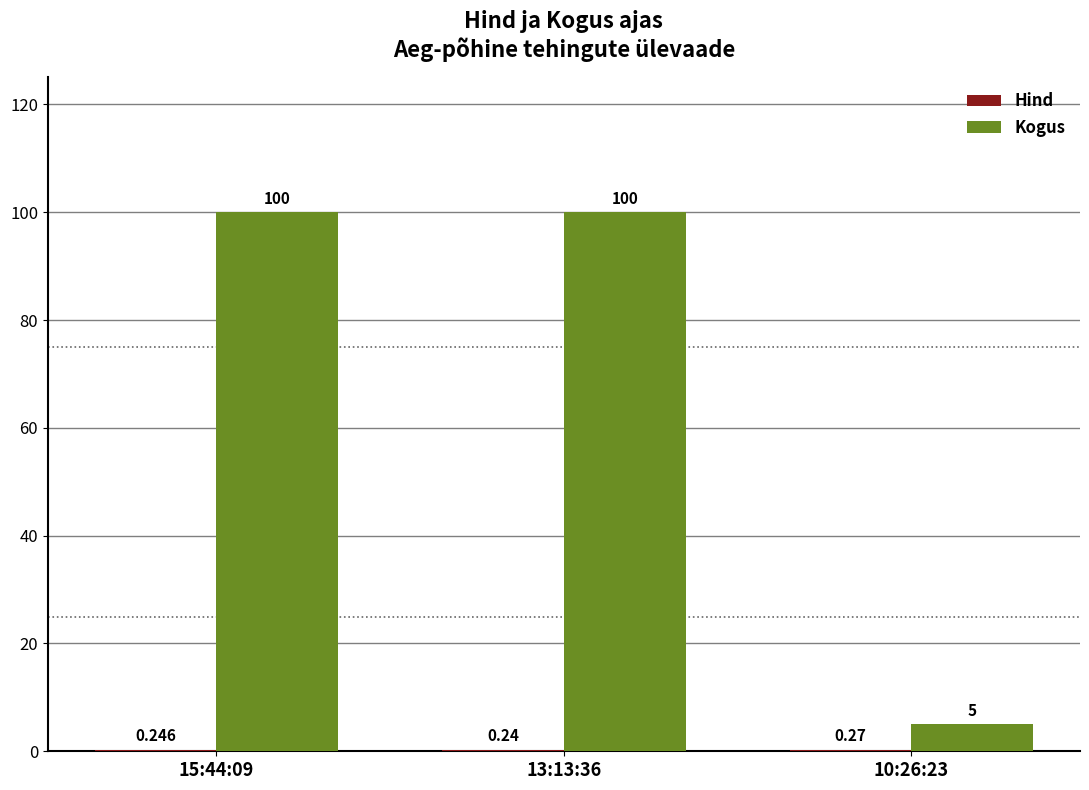

Which series changed the most between 13:13:36 and 10:26:23?

Kogus